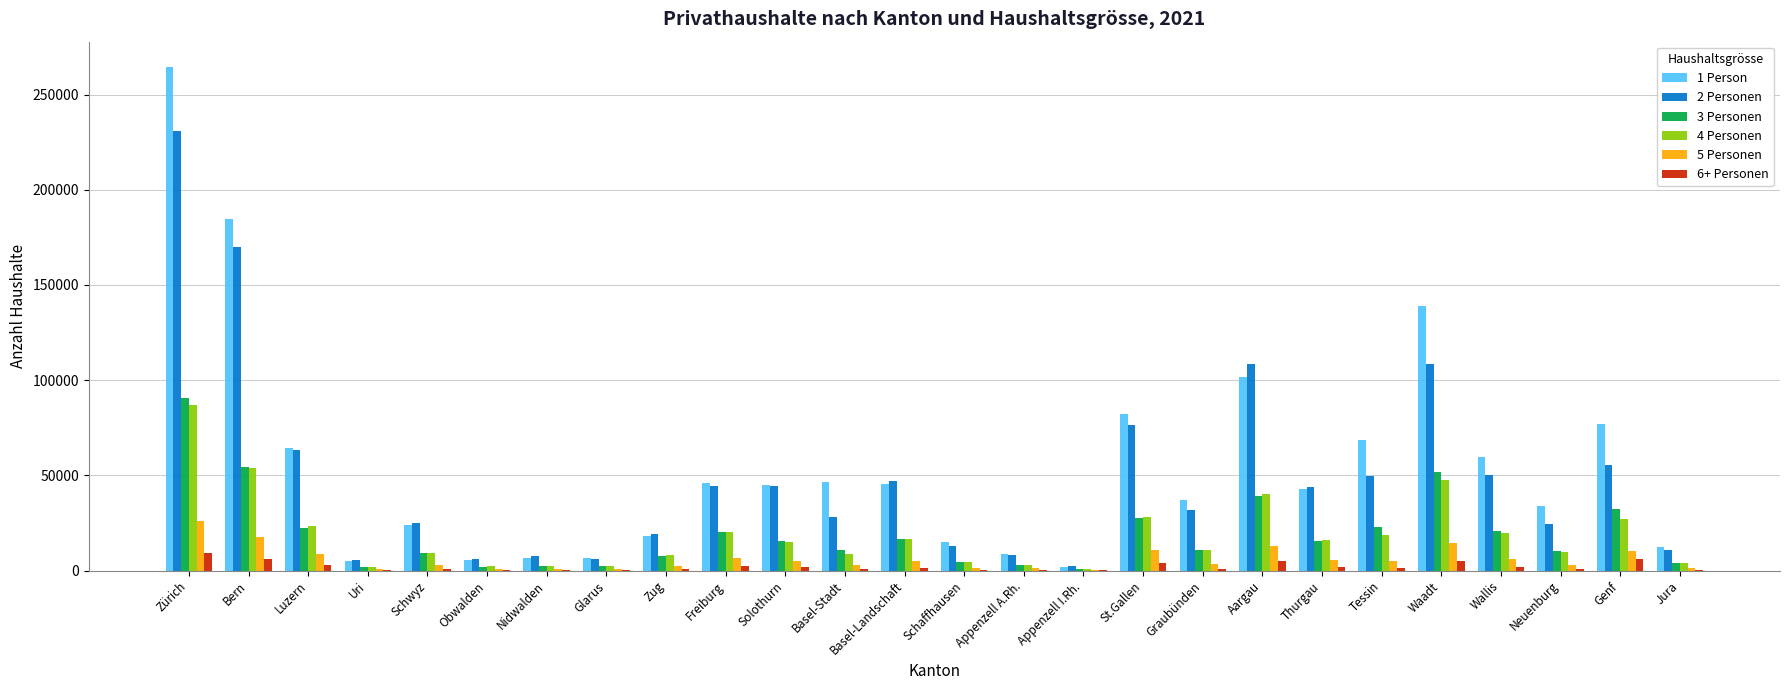

At which label does 5 Personen reach its peak?

Zürich